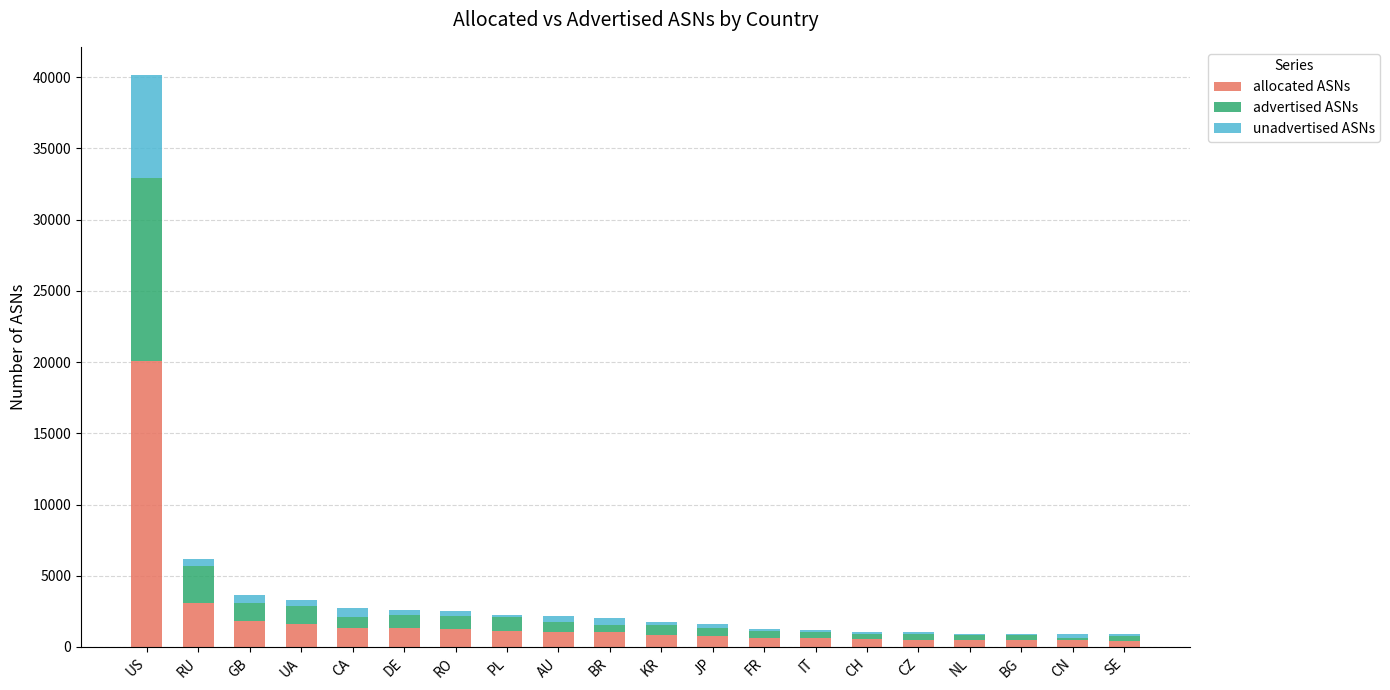

At which label is allocated ASNs closest to 10254?

RU